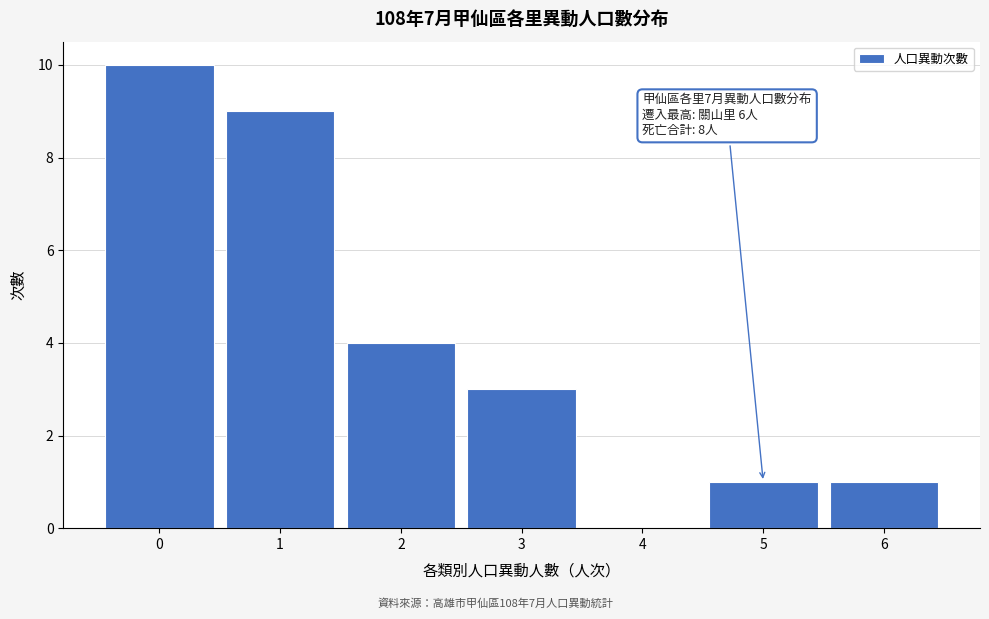

Which range on the x-axis has the tallest bar?

-0.5 to 0.5